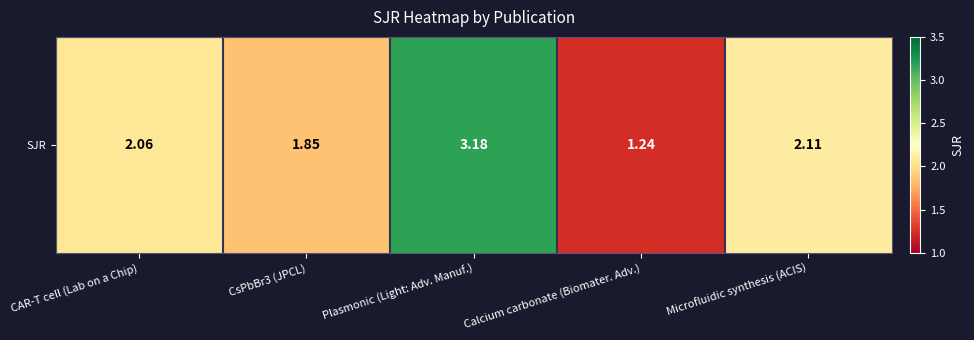

How many data points are less than 2?

2